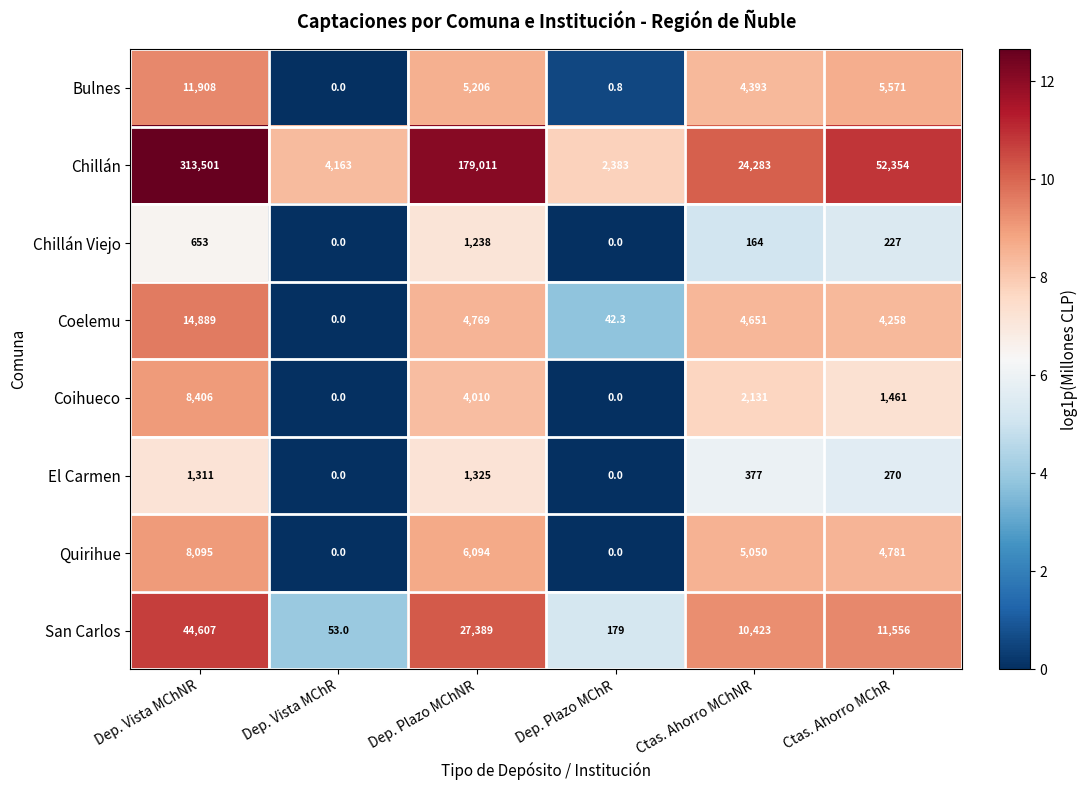

What is the average value of the Chillán Viejo series?

380.3